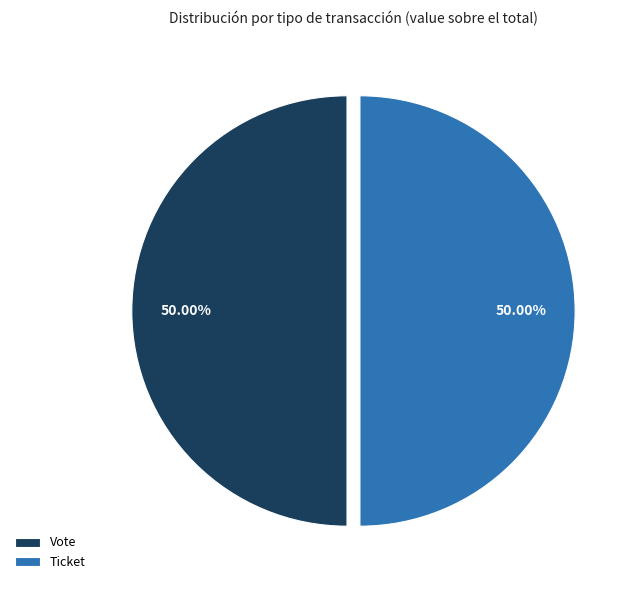

Is the sum of Vote and Ticket greater than half?

Yes